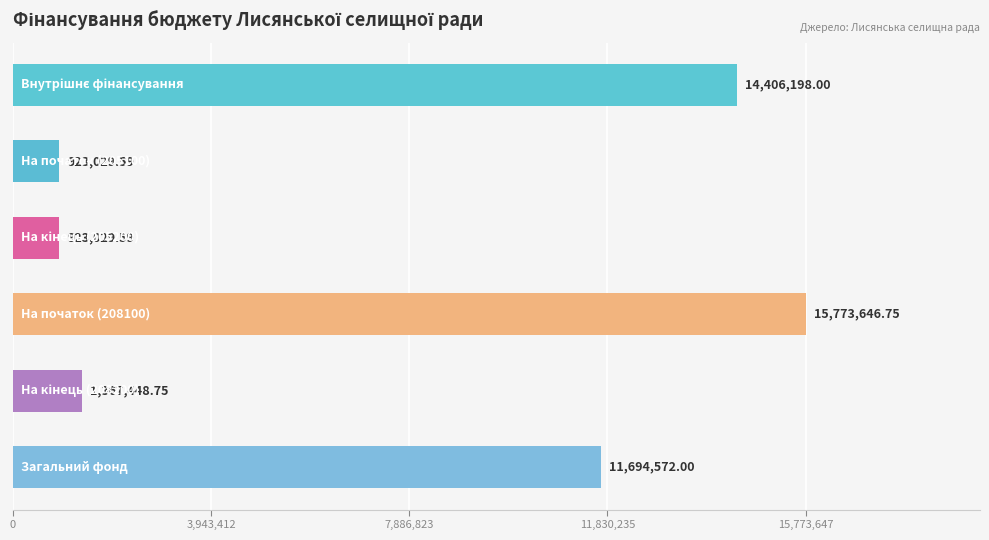

What is the average value?

7514654.1